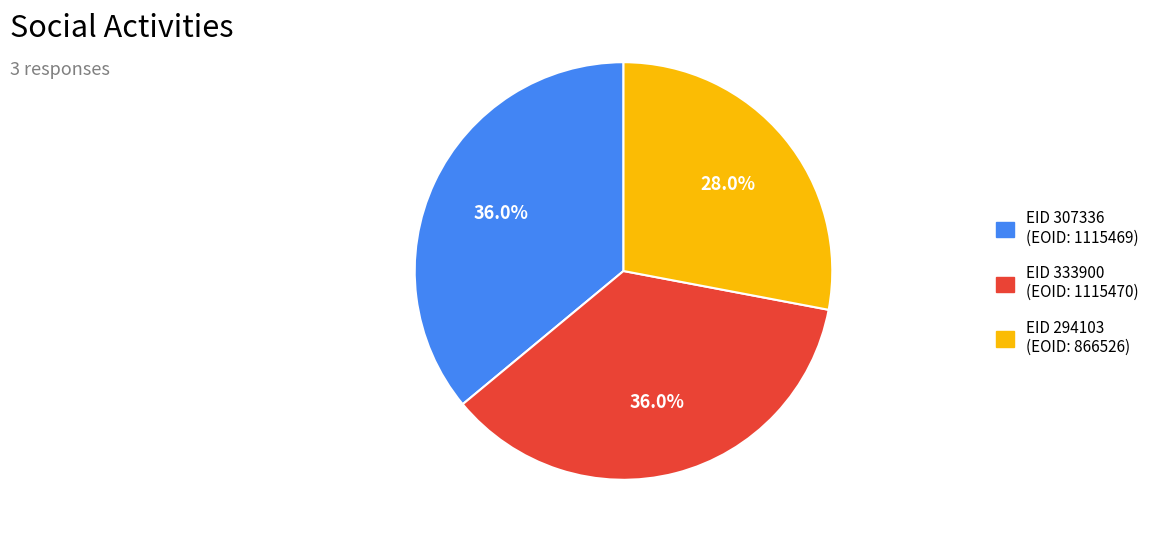

Which slice is the smallest?

EID 294103 (EOID: 866526)